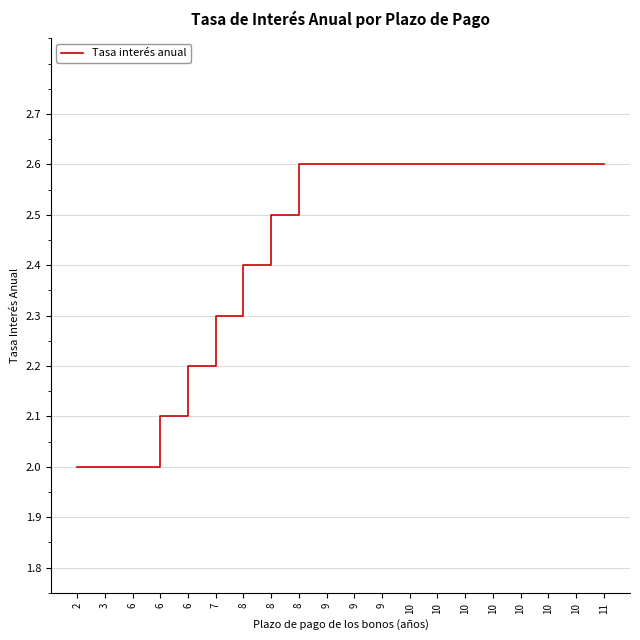

List the labels in order of value, smallest first.

2, 3, 6, 6, 6, 7, 8, 8, 8, 9, 9, 9, 10, 10, 10, 10, 10, 10, 10, 11